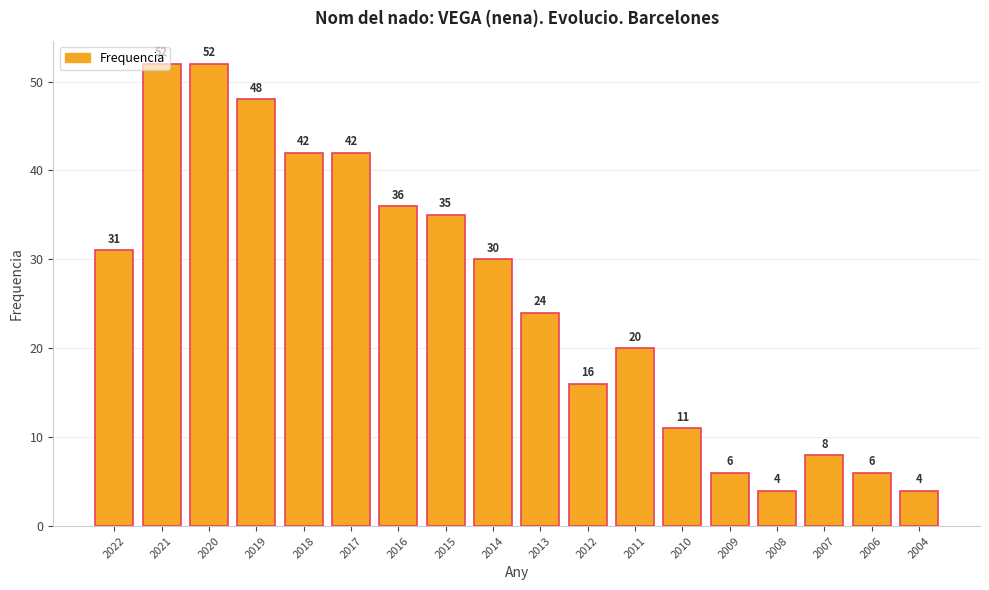

Reading left to right, what are all the values shown in this chart?

2022=31	2021=52	2020=52	2019=48	2018=42	2017=42	2016=36	2015=35	2014=30	2013=24	2012=16	2011=20	2010=11	2009=6	2008=4	2007=8	2006=6	2004=4